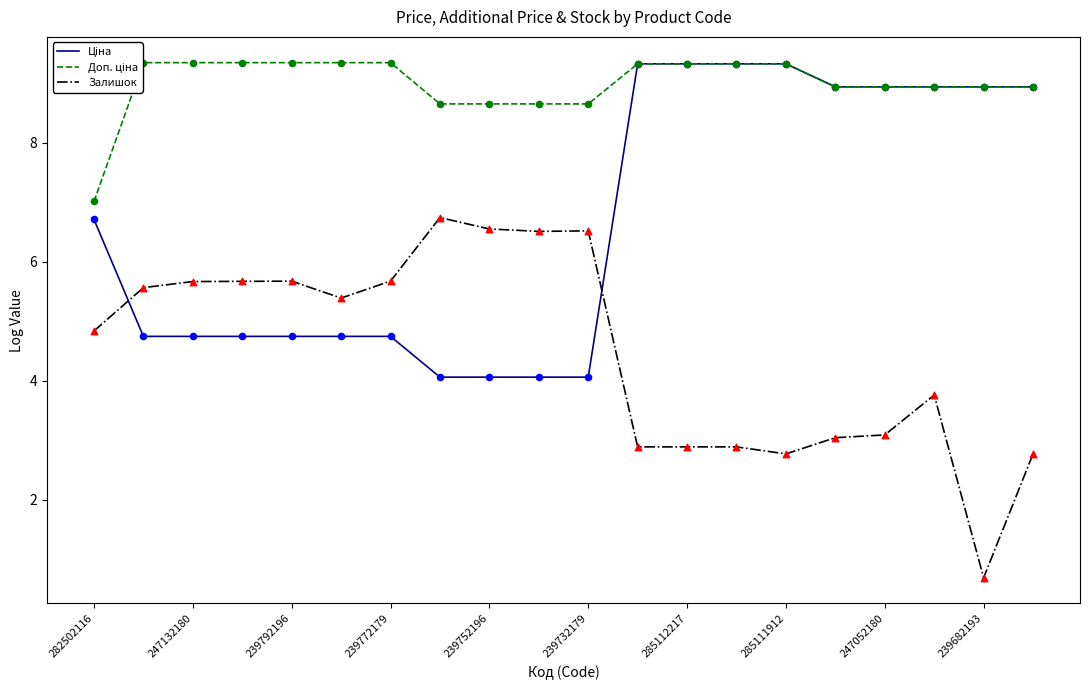

At how many categories does at least one series exceed 3?

20